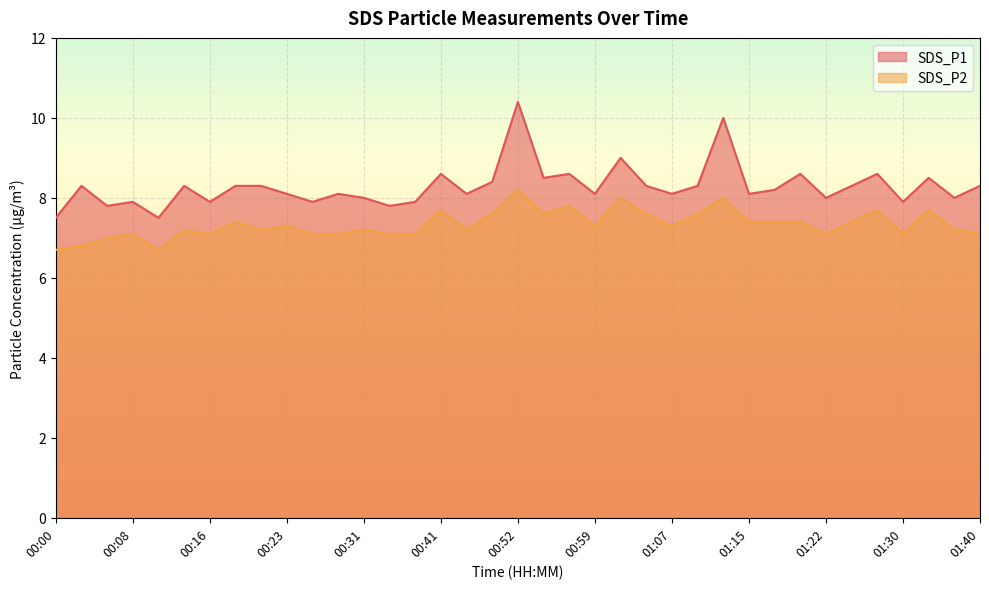

What is the label of the 5th point from the right?

01:27